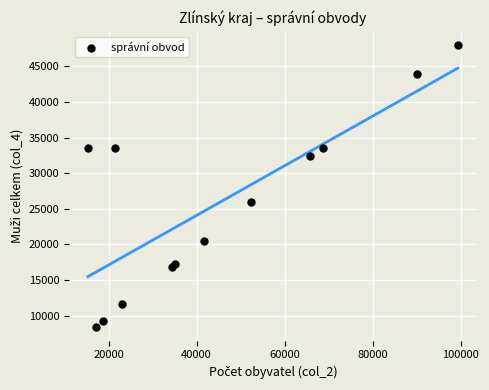

What Y value in the scatter plot is closest to 28209?

25964